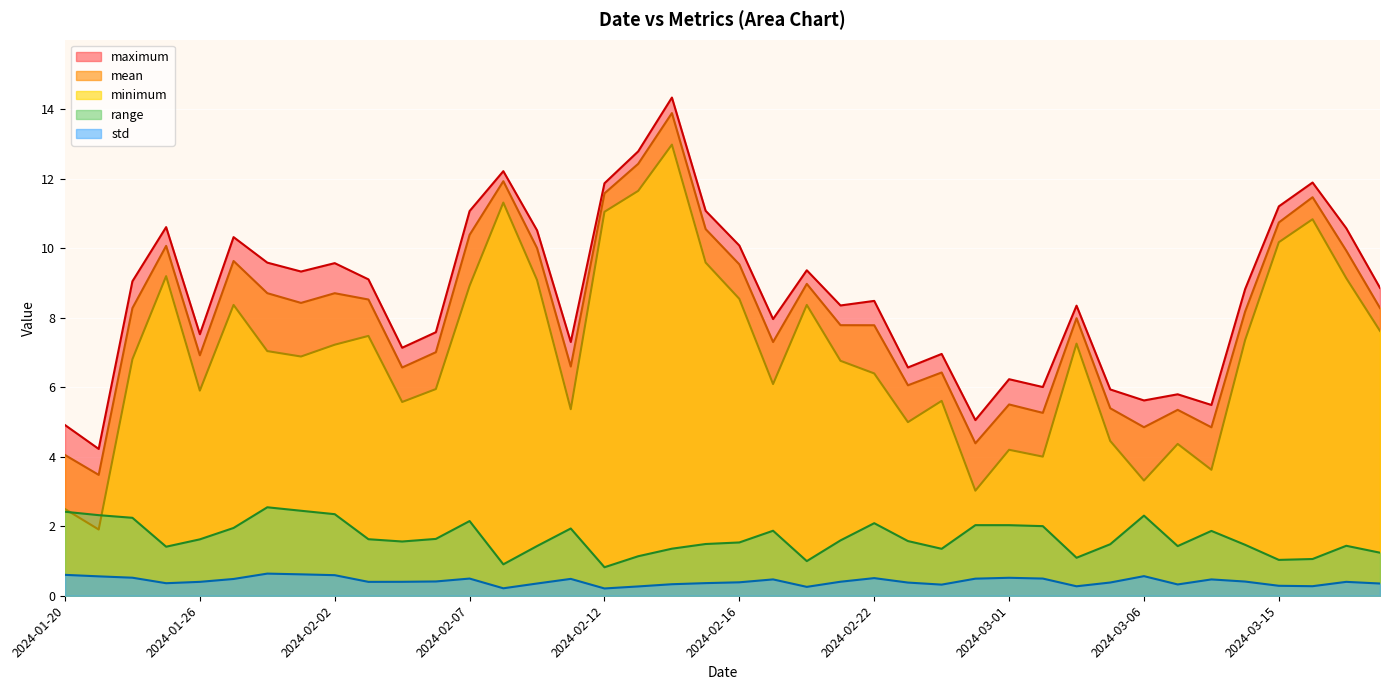

True or false: range and std intersect in this chart.

False